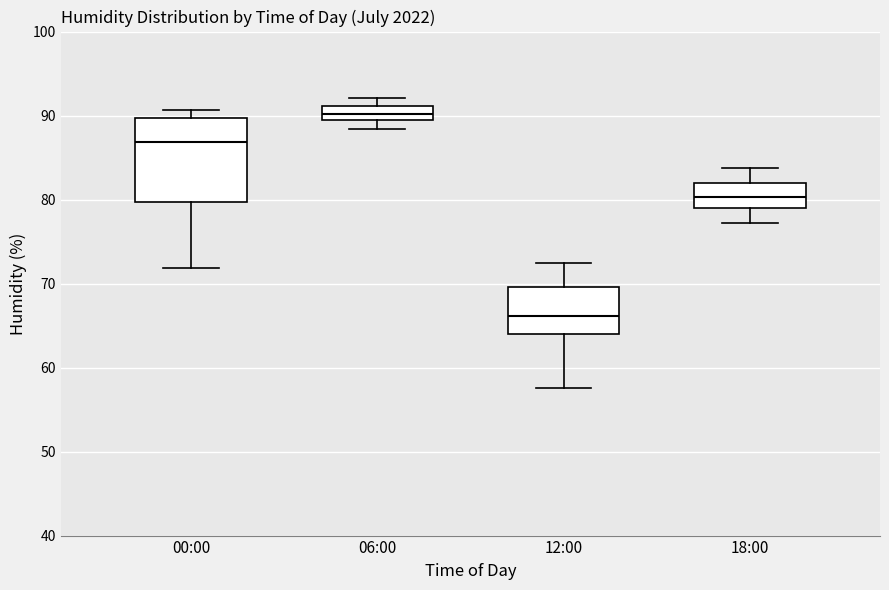

Reading left to right, transcribe this box plot: for each box, give where its median line is, the range the box spans, and where its two whiskers end, as read against the y-axis. The values are not printed on the chart, so give them approximately, as read against the axis.

00:00: median 87, box 80 to 90, whiskers 72 to 91
06:00: median 90 (inside the box), box 90 to 91, whiskers 88 to 92
12:00: median 66, box 64 to 70, whiskers 58 to 72
18:00: median 80, box 79 to 82, whiskers 77 to 84